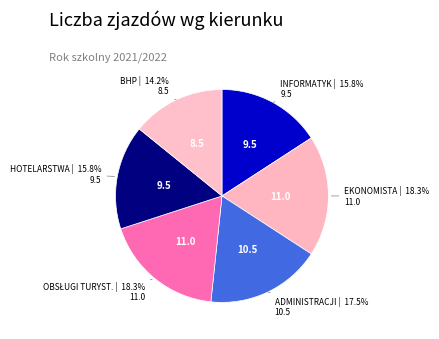

Rank the categories by value from highest to lowest.

EKONOMISTA, OBSŁUGI TURYST., ADMINISTRACJI, INFORMATYK, HOTELARSTWA, BHP